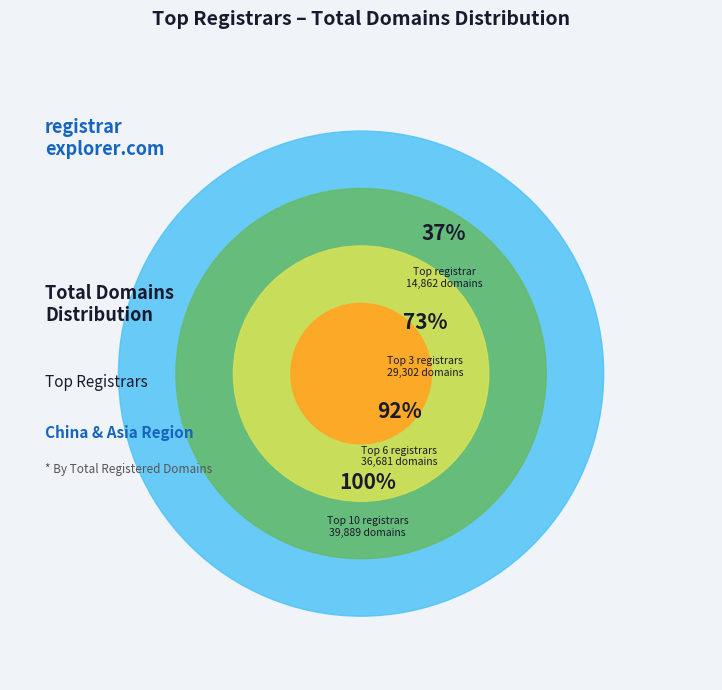

To the nearest percent, what is the difference between the HiChina Zhicheng and Chengdu West Dimension slice percentages?

17%